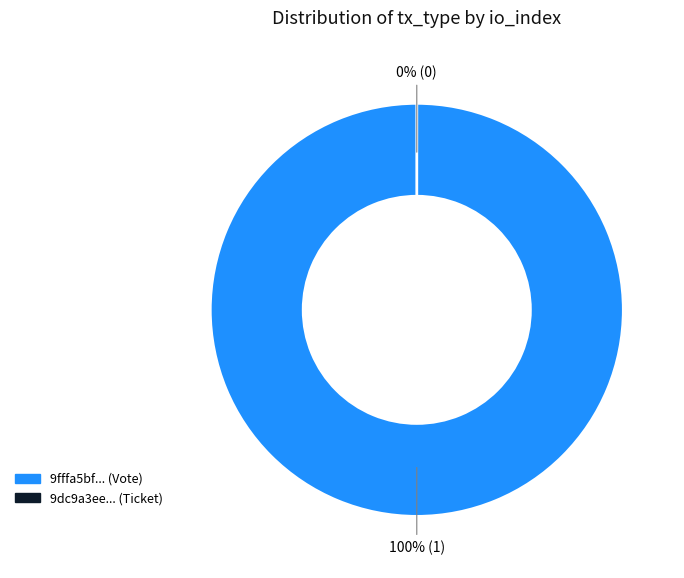

Rank the categories by value from lowest to highest.

Ticket, Vote